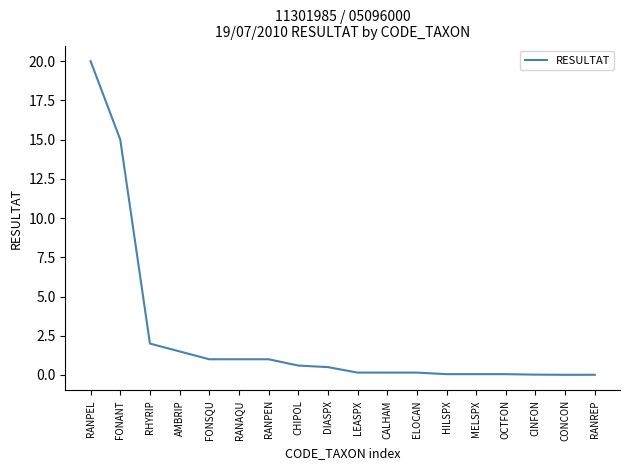

The chart shows a value of 33.0 at RANPEL. True or false?

False